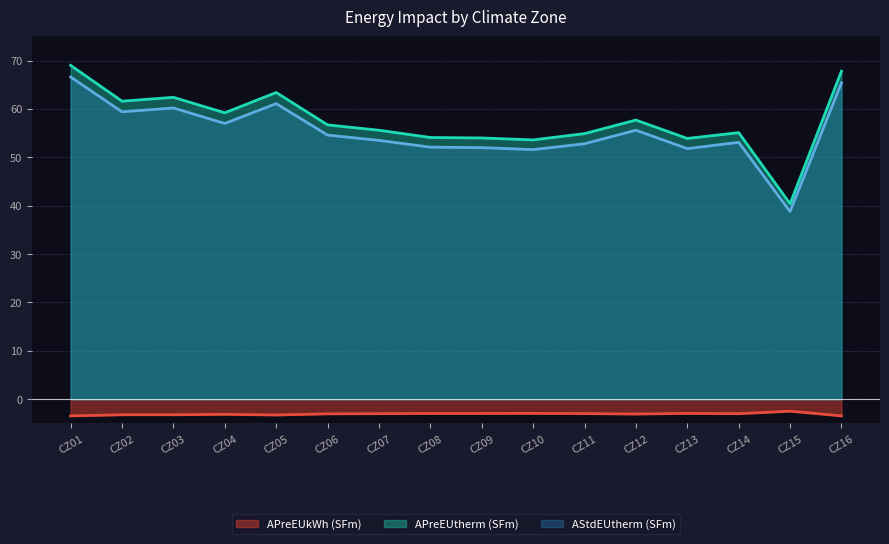

Reading left to right, extract all data points from this chart.

APreEUkWh (SFm): CZ01=-3.4	CZ02=-3.2	CZ03=-3.2	CZ04=-3.1	CZ05=-3.2	CZ06=-3.0	CZ07=-3.0	CZ08=-2.9	CZ09=-2.9	CZ10=-2.9	CZ11=-3.0	CZ12=-3.0	CZ13=-2.9	CZ14=-3.0	CZ15=-2.5	CZ16=-3.4
APreEUtherm (SFm): CZ01=69.0	CZ02=61.6	CZ03=62.4	CZ04=59.2	CZ05=63.4	CZ06=56.7	CZ07=55.6	CZ08=54.1	CZ09=54.0	CZ10=53.6	CZ11=54.9	CZ12=57.7	CZ13=53.9	CZ14=55.1	CZ15=40.4	CZ16=67.8
AStdEUtherm (SFm): CZ01=66.6	CZ02=59.4	CZ03=60.2	CZ04=57.0	CZ05=61.1	CZ06=54.6	CZ07=53.5	CZ08=52.1	CZ09=52.0	CZ10=51.6	CZ11=52.8	CZ12=55.6	CZ13=51.8	CZ14=53.1	CZ15=38.8	CZ16=65.4